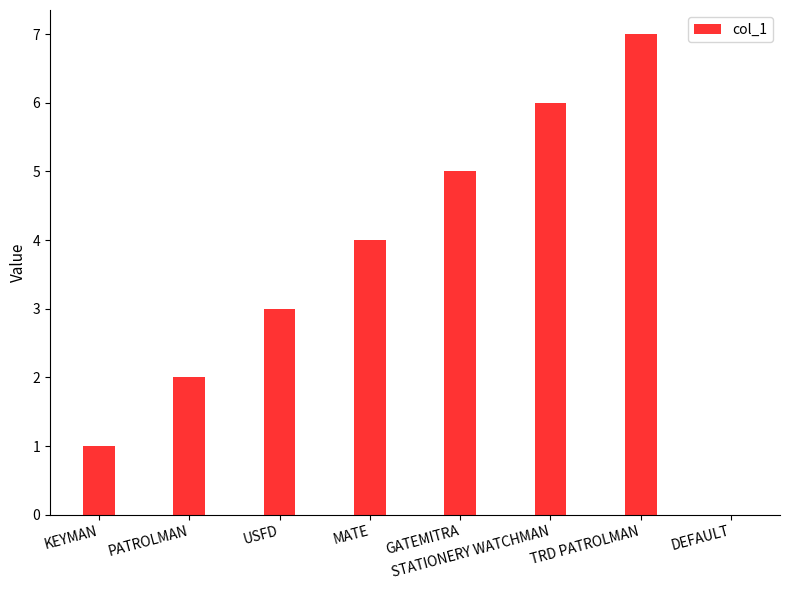

True or false: the data shows 10 at STATIONERY WATCHMAN.

False